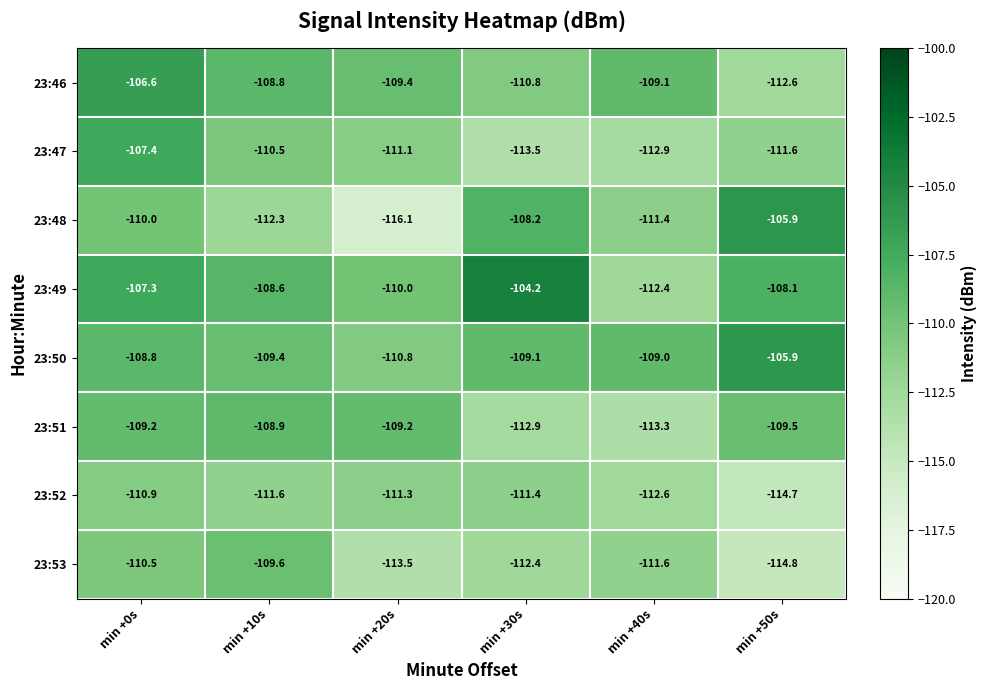

How many values in the 23:49 series are below -108?

4